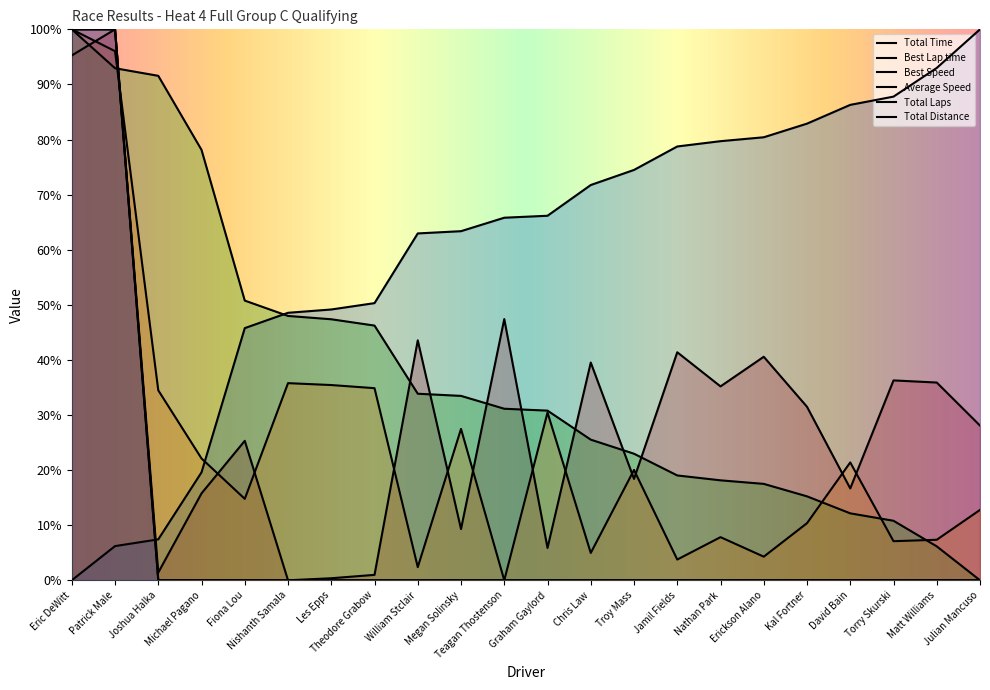

What is the difference between the maximum and minimum values in the Total Distance series?

100.0